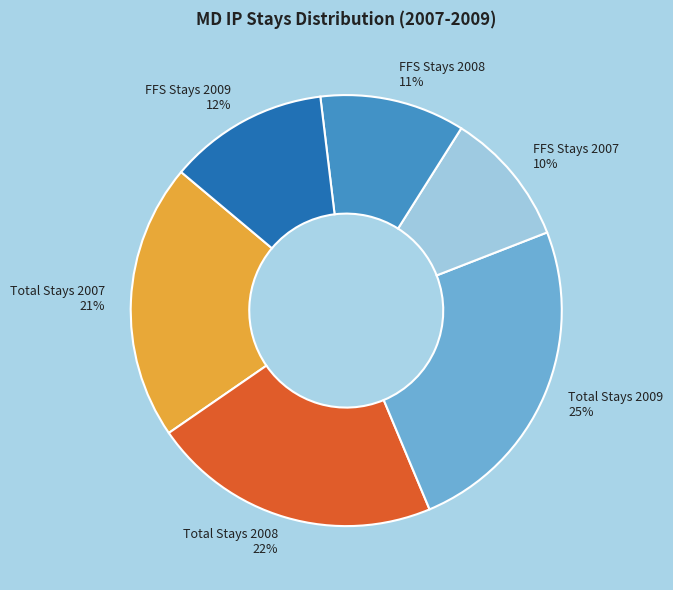

To the nearest percent, what is the average slice percentage?

17%